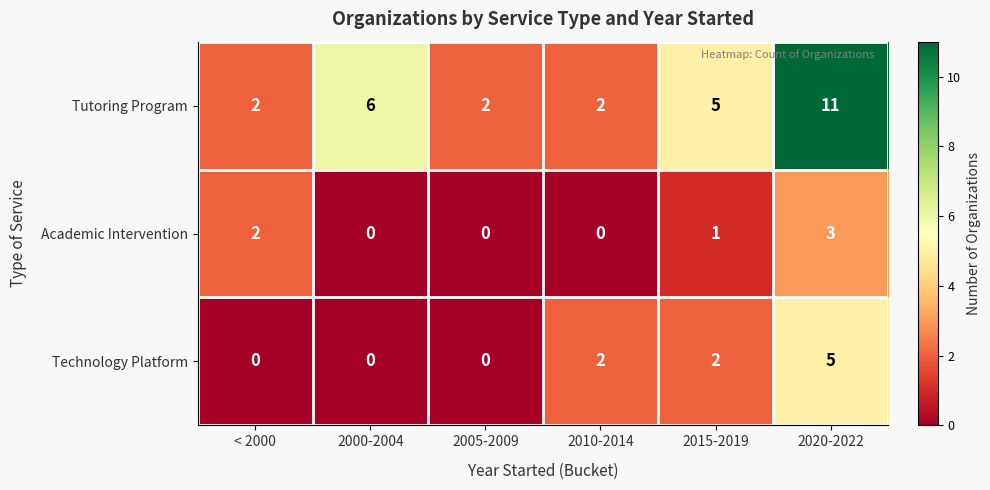

The Tutoring Program series shows 2 at < 2000. True or false?

True